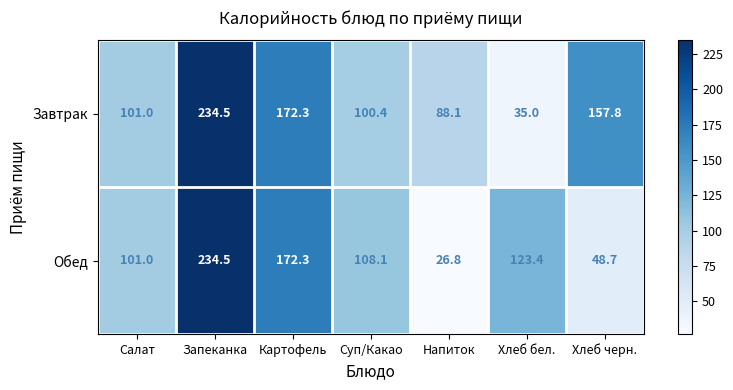

Is the value of Обед at Напиток greater than the value of Завтрак at Салат?

No